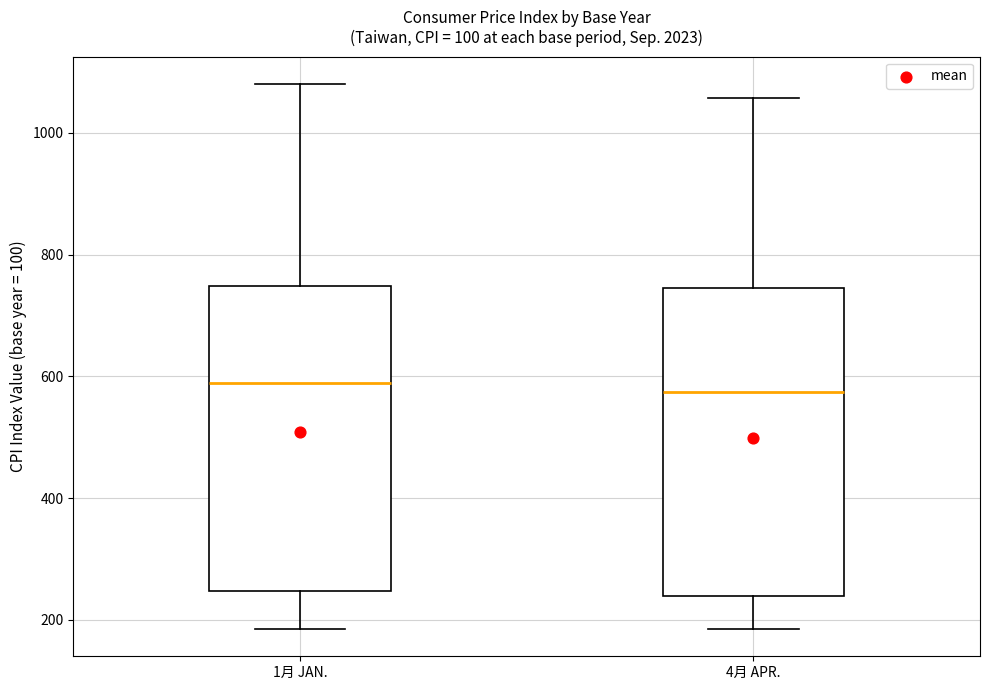

Reading left to right, read every box against the y-axis: the position of its median line, the range the box covers, and the ends of its whiskers. The values are not printed on the chart, so give them approximately, as read against the axis.

1月 JAN.: median 580, box 240 to 740, whiskers 180 to 1080
4月 APR.: median 580, box 240 to 740, whiskers 180 to 1060